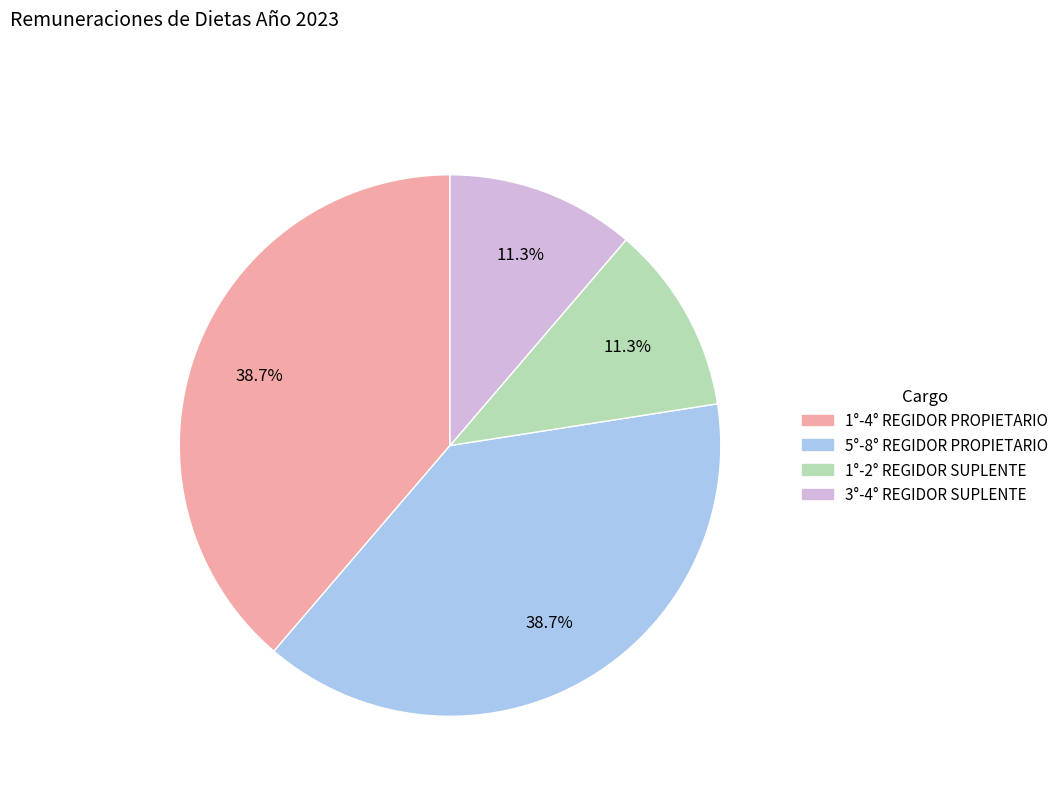

Is there any slice that represents more than half of the pie?

No